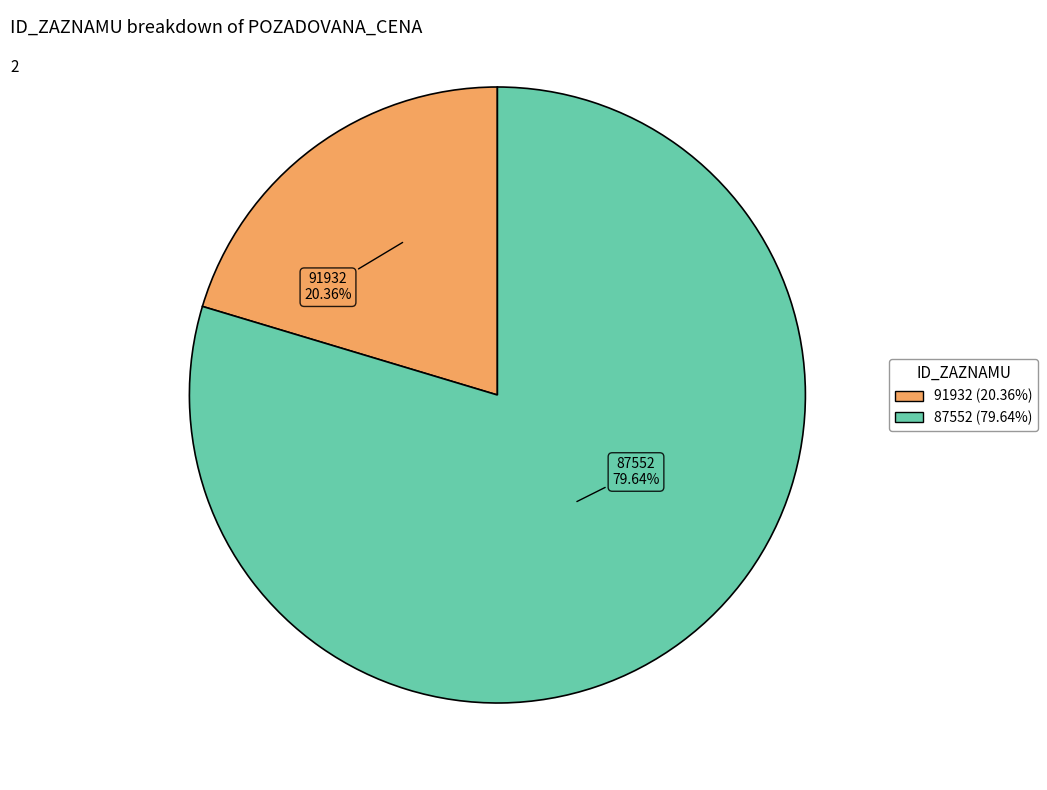

What is the largest slice in the pie chart?

87552